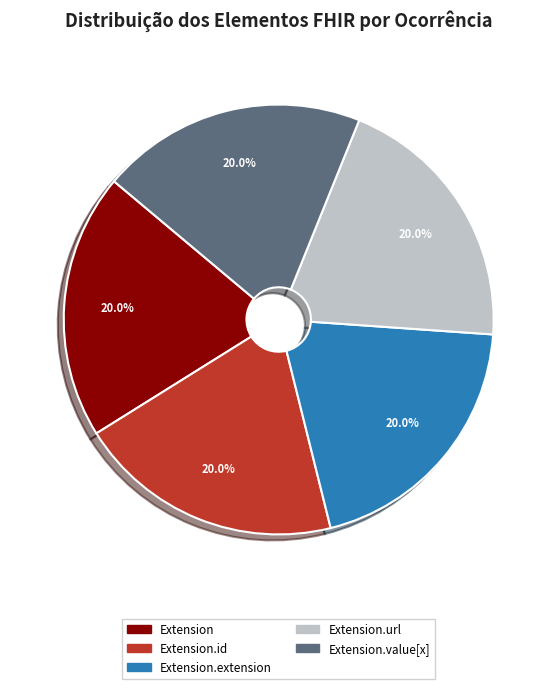

Is there any slice that represents more than half of the pie?

No